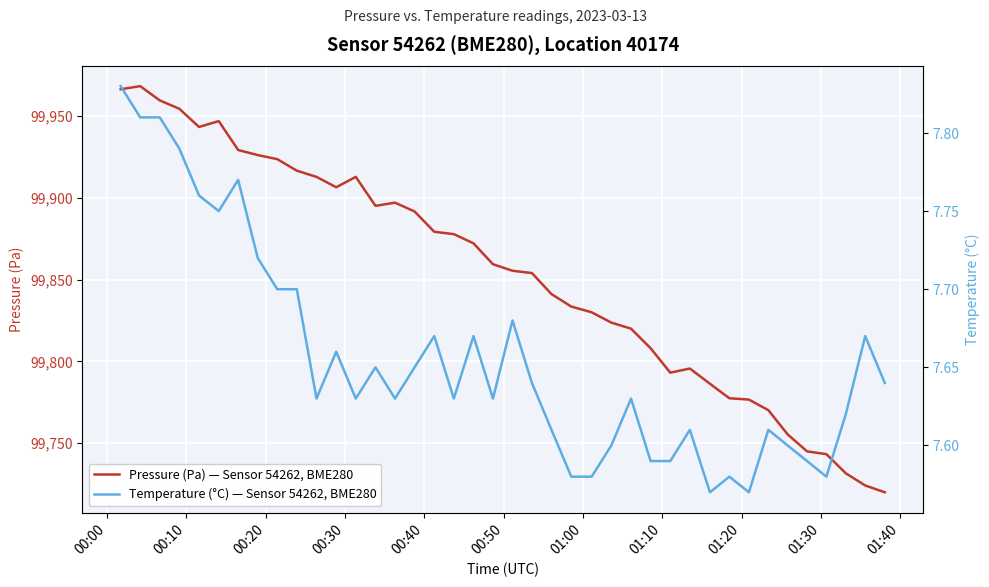

Reading left to right, transcribe all the data shown in this chart.

Pressure (Pa) — Sensor 54262, BME280: 99966.5	99968.4	99959.7	99954.5	99943.4	99947.0	99929.3	99926.2	99923.7	99916.7	99912.9	99906.5	99912.9	99895.2	99897.1	99891.7	99879.3	99877.8	99872.2	99859.4	99855.4	99854.0	99841.2	99833.5	99830.0	99823.7	99820.0	99808.1	99793.1	99795.6	99786.3	99777.4	99776.6	99770.2	99755.3	99744.9	99743.2	99731.5	99724.1	99719.9
Temperature (°C) — Sensor 54262, BME280: 7.8	7.8	7.8	7.8	7.8	7.8	7.8	7.7	7.7	7.7	7.6	7.7	7.6	7.7	7.6	7.7	7.7	7.6	7.7	7.6	7.7	7.6	7.6	7.6	7.6	7.6	7.6	7.6	7.6	7.6	7.6	7.6	7.6	7.6	7.6	7.6	7.6	7.6	7.7	7.6